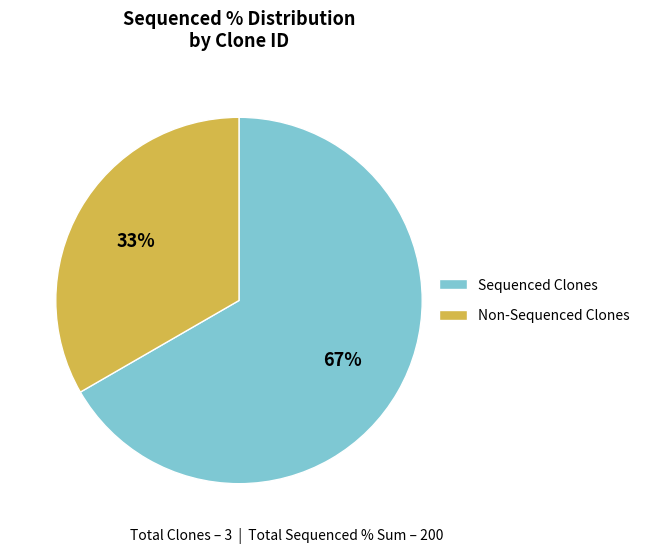

How many segments does this pie chart have?

2